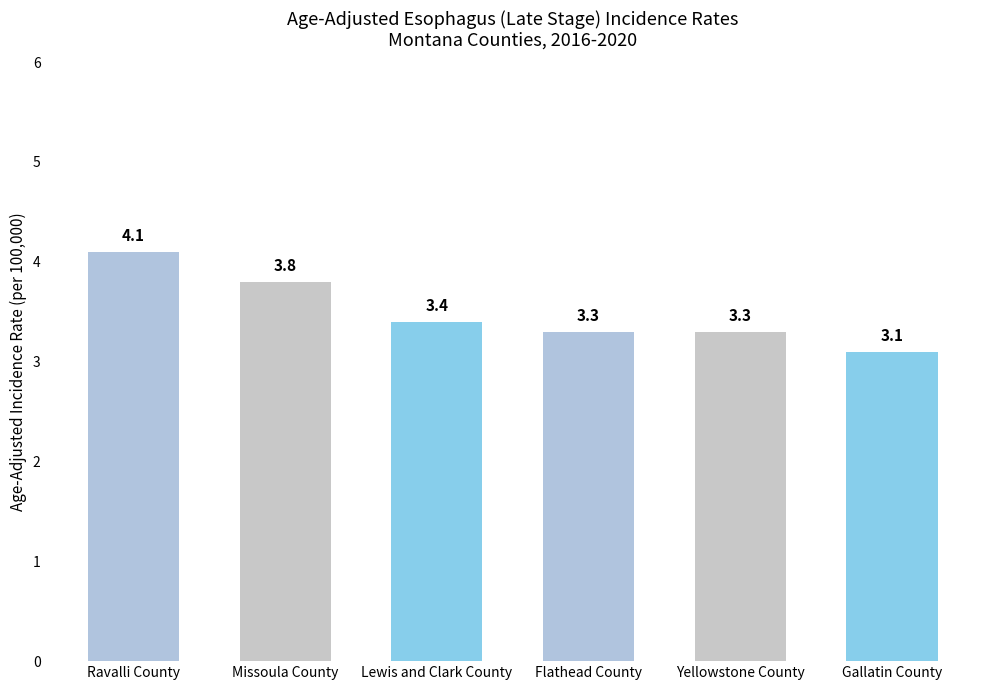

Between Ravalli County and Missoula County, which is larger?

Ravalli County